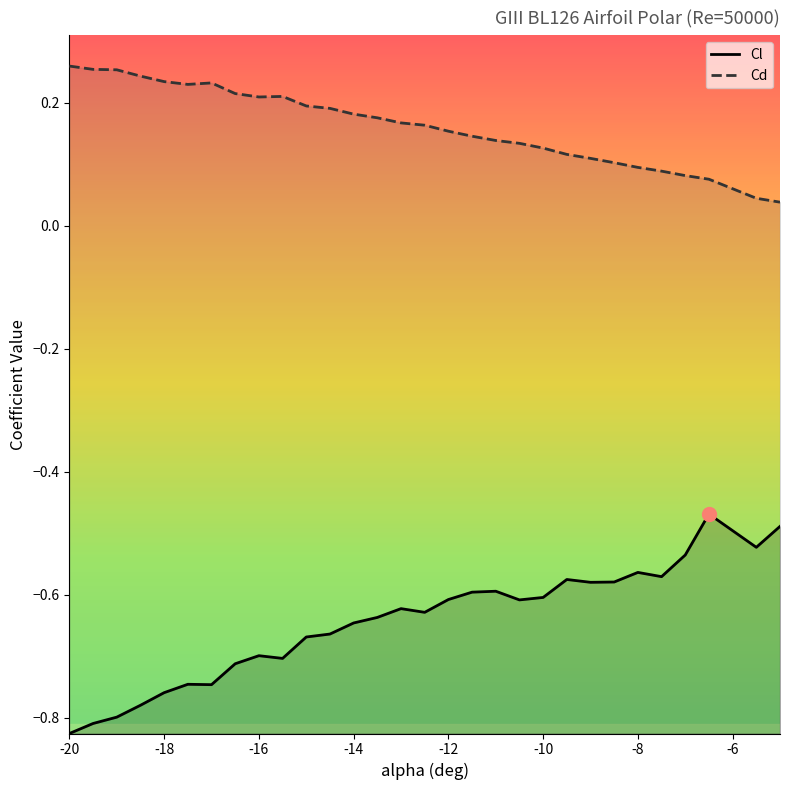

True or false: Cl has more than 0 points higher than both neighbors.

True